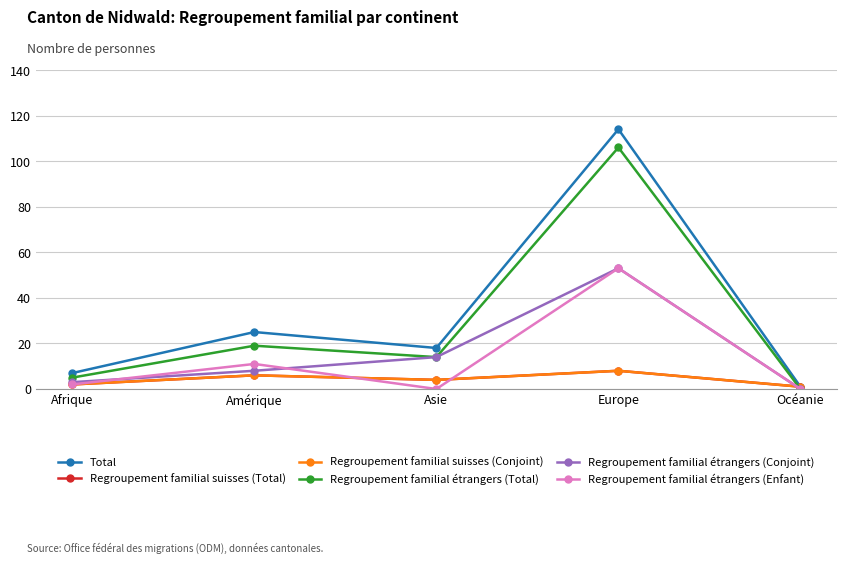

Where is Regroupement familial suisses (Conjoint) nearest to the value 4?

Asie